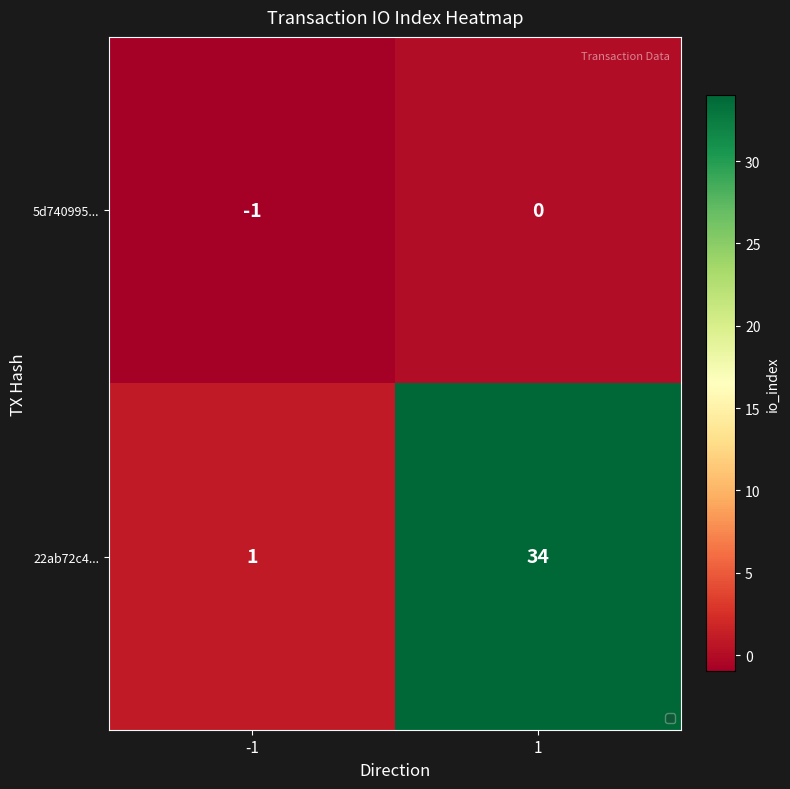

Reading left to right, transcribe all the data shown in this chart.

5d740995...: -1	0
22ab72c4...: 1	34